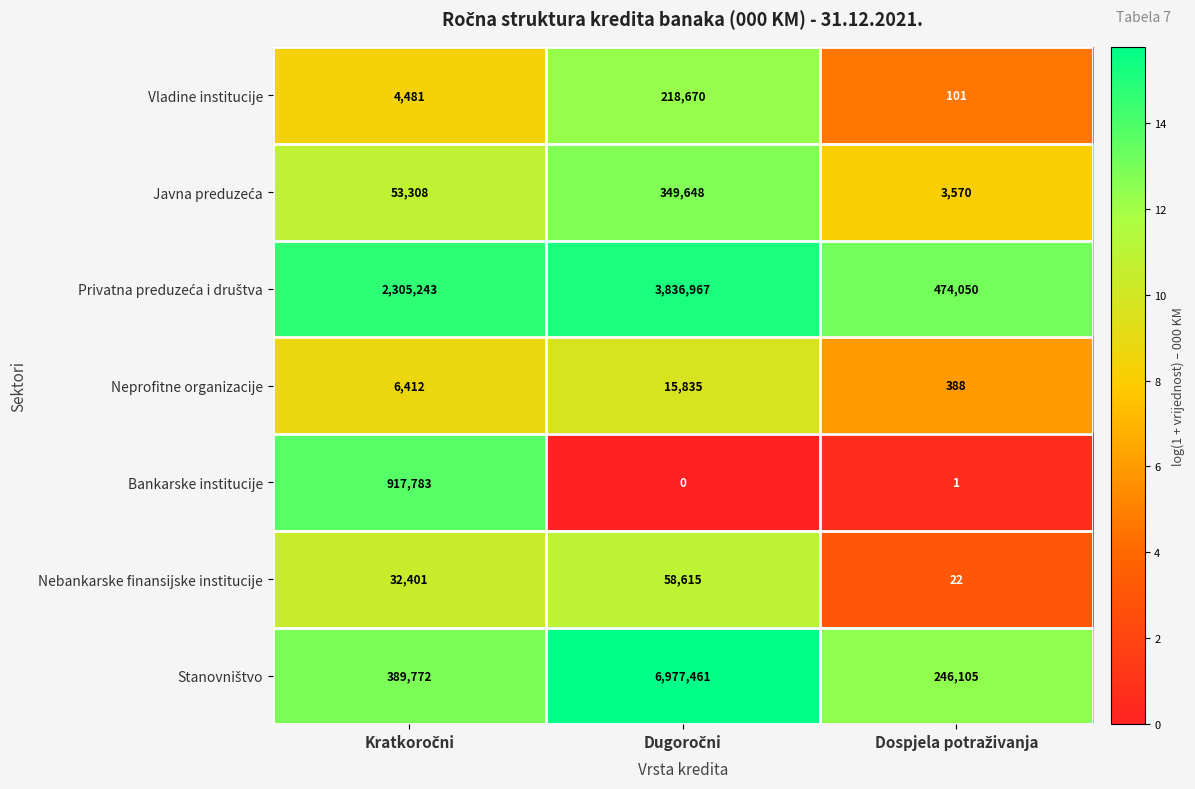

How many data points in Nebankarske finansijske institucije are less than 32401?

1